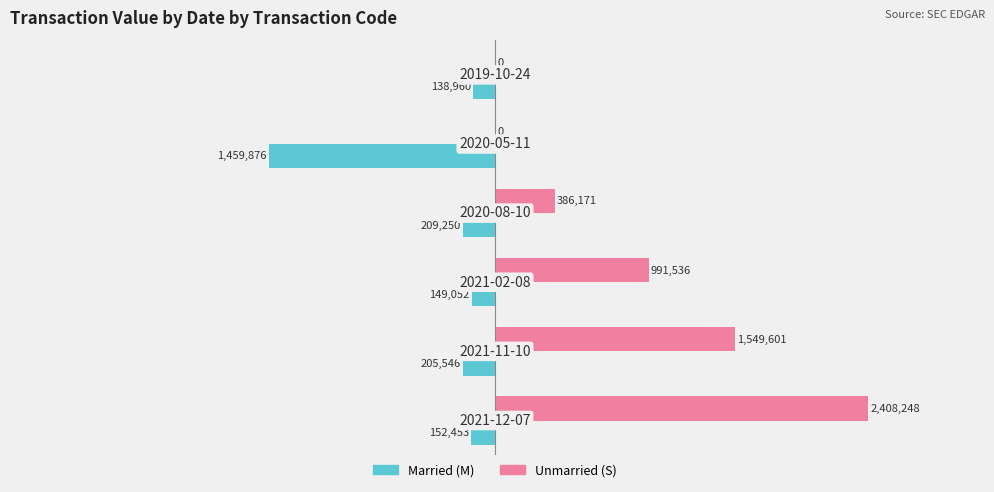

What is the value of the Unmarried bar at the 2nd from the left?

1549601